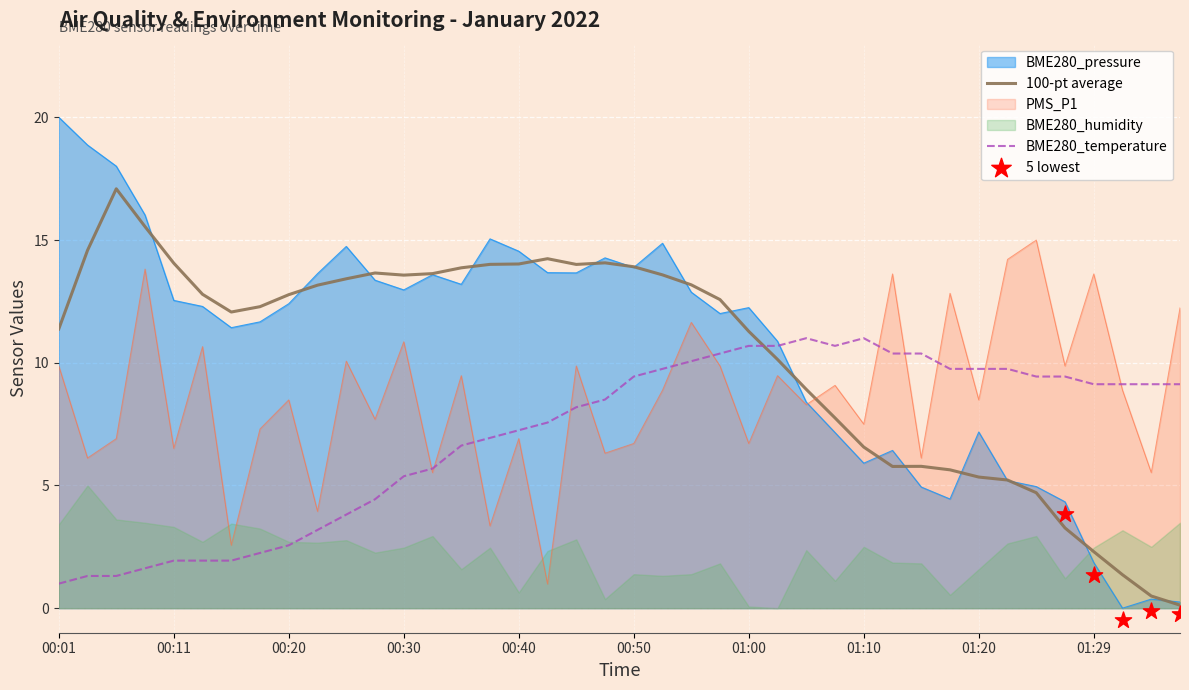

True or false: 100-pt average and BME280_temperature cross at least once.

True